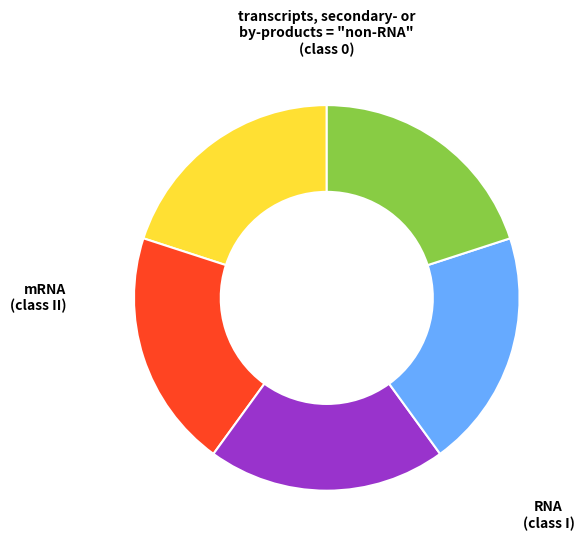

Is there a majority slice in this chart?

No